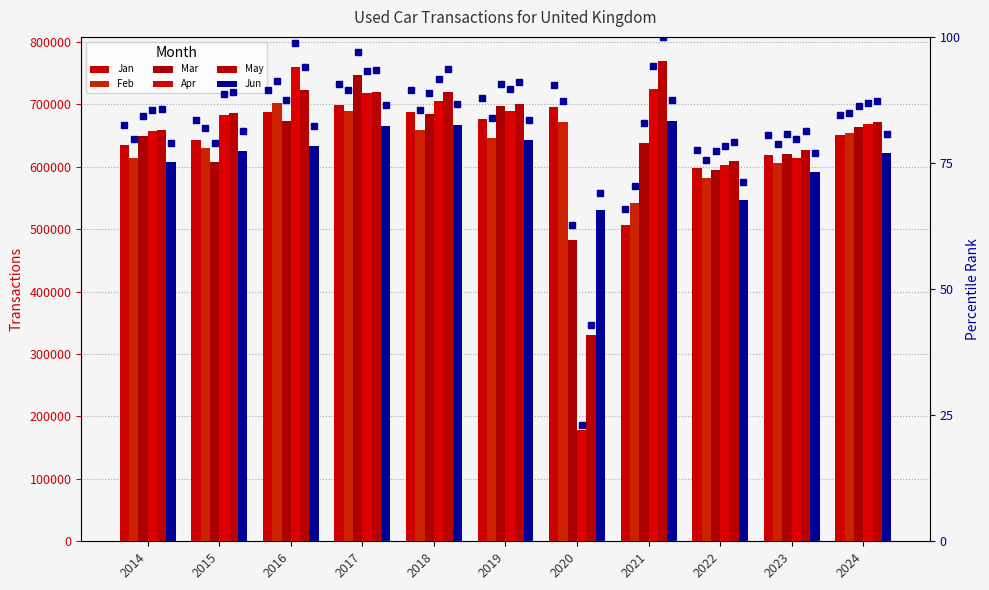

Where does the Feb series first go above 678416?

2016